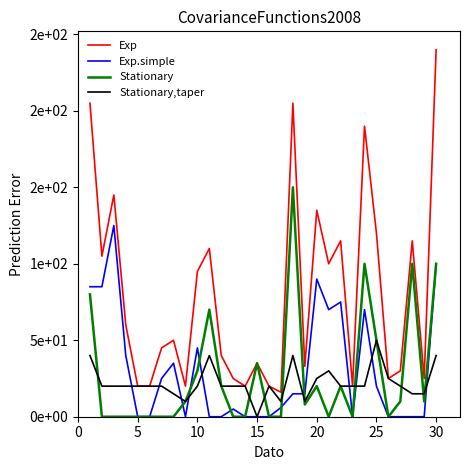

Does the chart display data point markers on the line(s)?

No